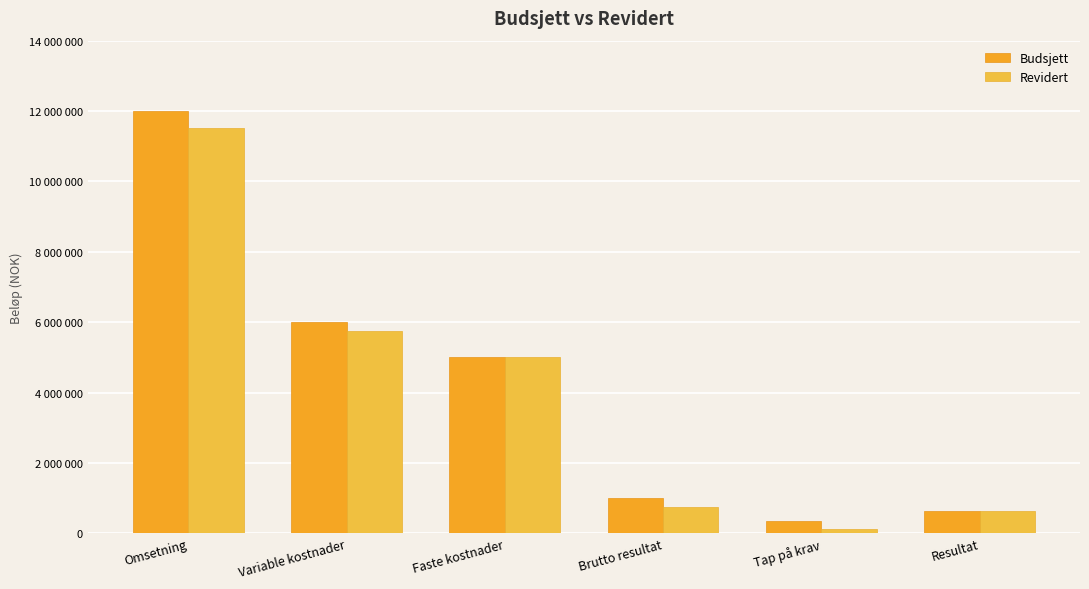

At which category is the sum across all series the highest?

Omsetning